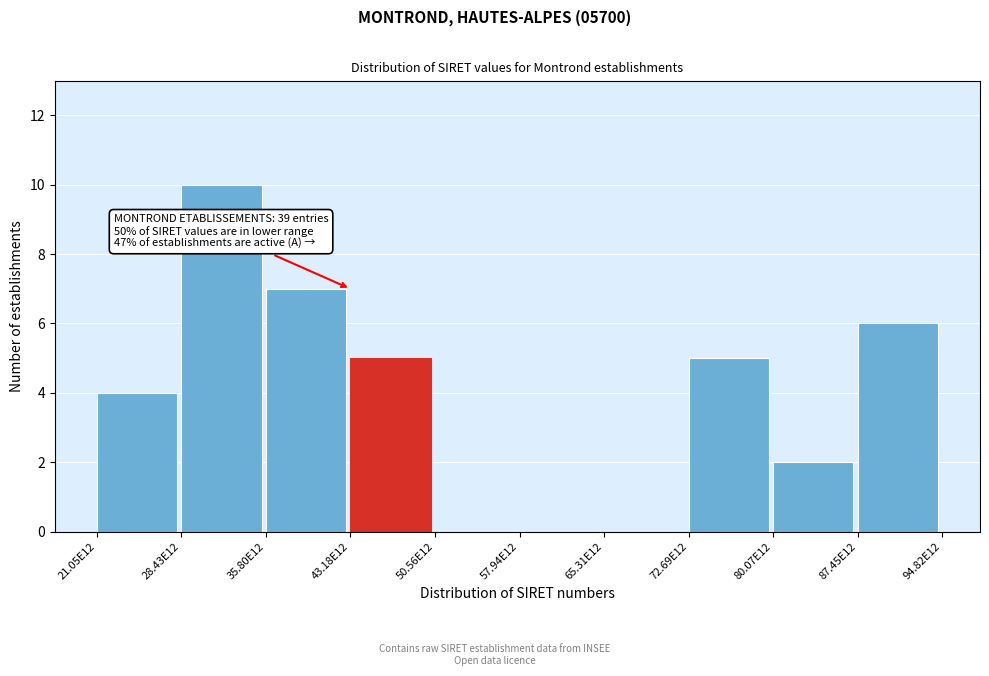

Reading left to right, list all the values displayed in this chart.

21.05E12=4	28.43E12=10	35.80E12=7	43.18E12=5	50.56E12=0	57.94E12=0	65.31E12=0	72.69E12=5	80.07E12=2	87.45E12=6